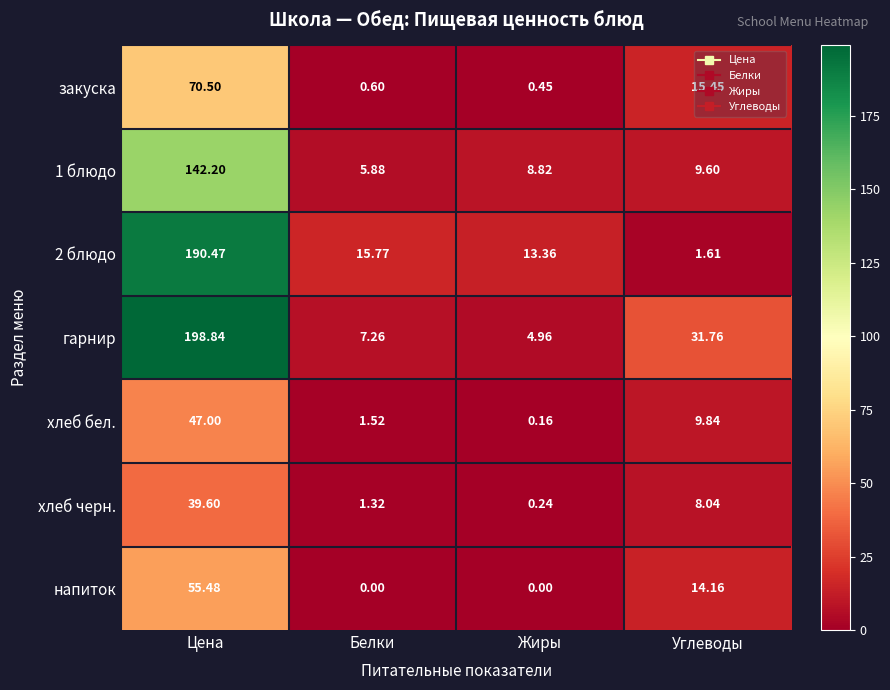

What is the total value across all series at Белки?

32.4